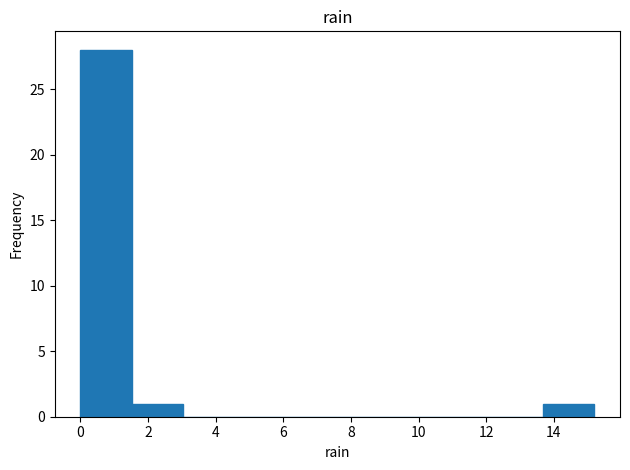

Reading left to right, list every bar in this chart as the range it spans on the x-axis followed by its height. Neither the bar edges nor the heights are printed on the chart, so give them approximately, as read against the axes.

0.00 to 1.52: 28
1.52 to 3.04: 1
3.04 to 4.56: 0
4.56 to 6.08: 0
6.08 to 7.60: 0
7.60 to 9.12: 0
9.12 to 10.64: 0
10.64 to 12.16: 0
12.16 to 13.68: 0
13.68 to 15.20: 1